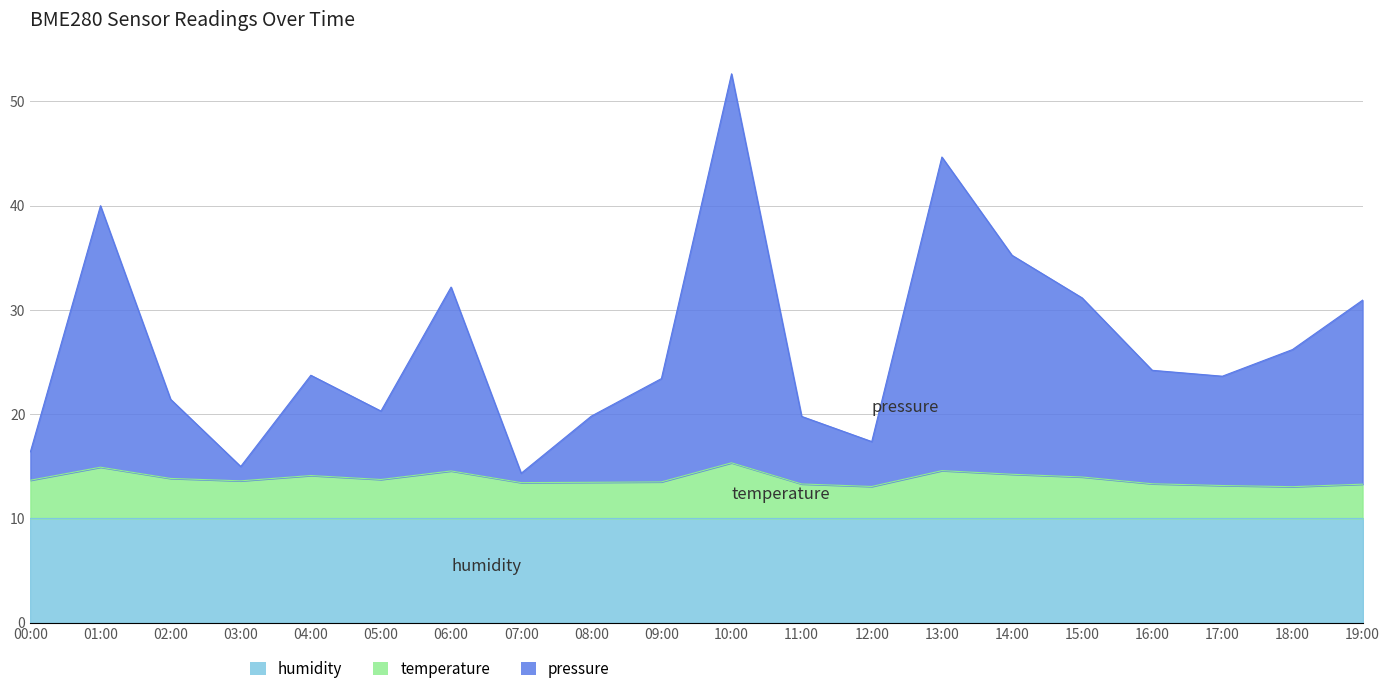

At which category is the sum across all series the highest?

10:00